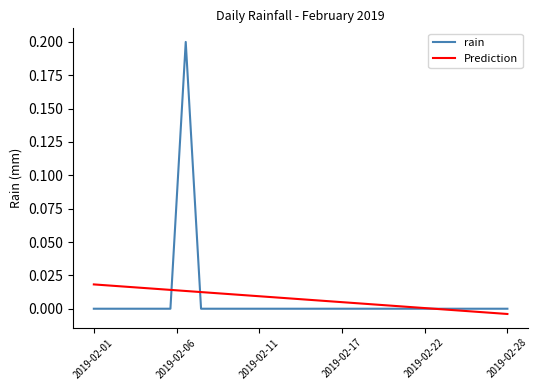

Which series has the widest spread of values?

rain